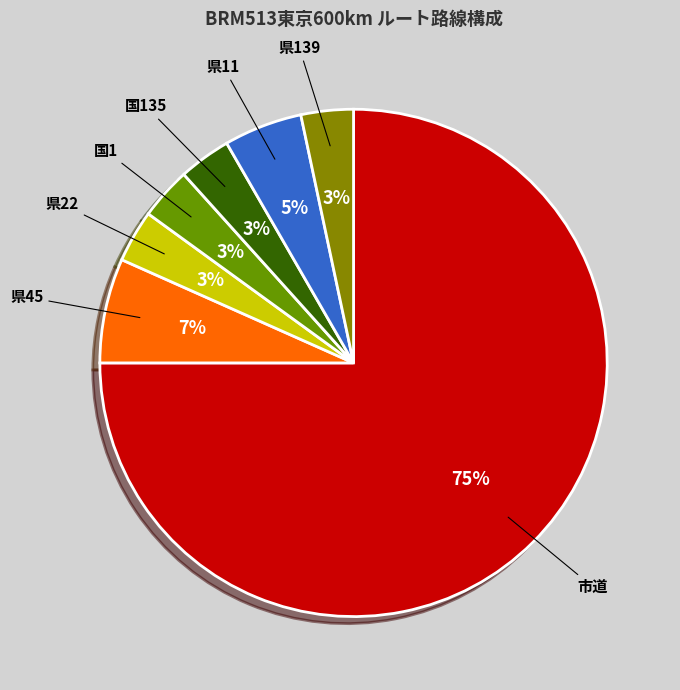

To the nearest percent, what is the average slice percentage?

14%